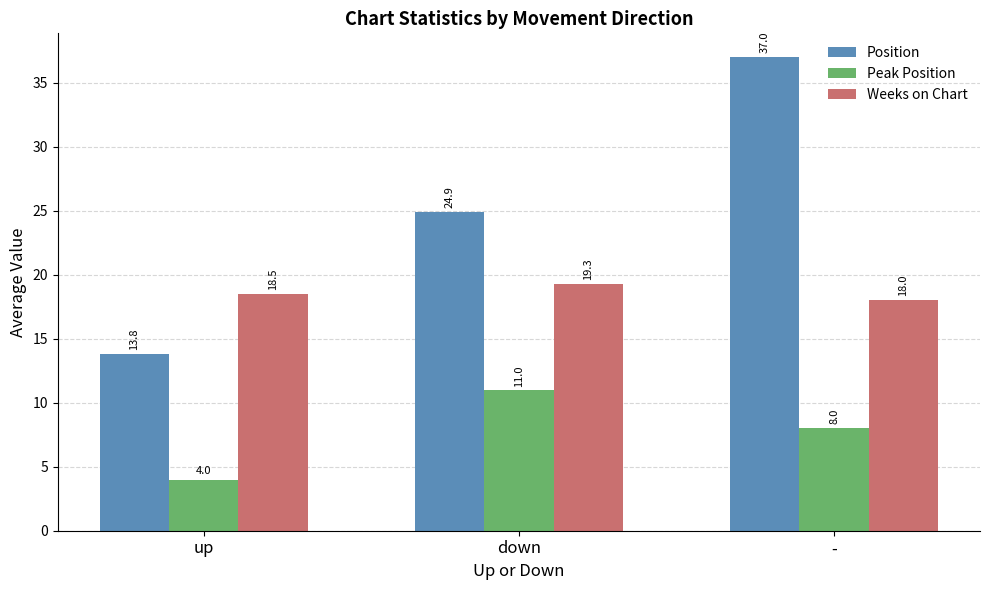

Count the number of categories in the chart.

3